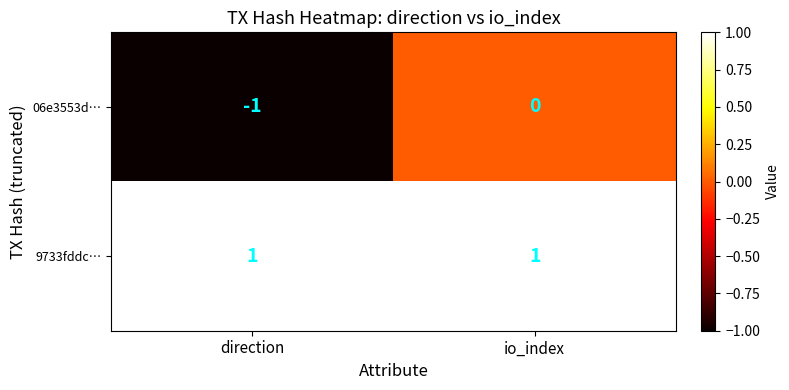

At which category is the sum across all series the highest?

io_index